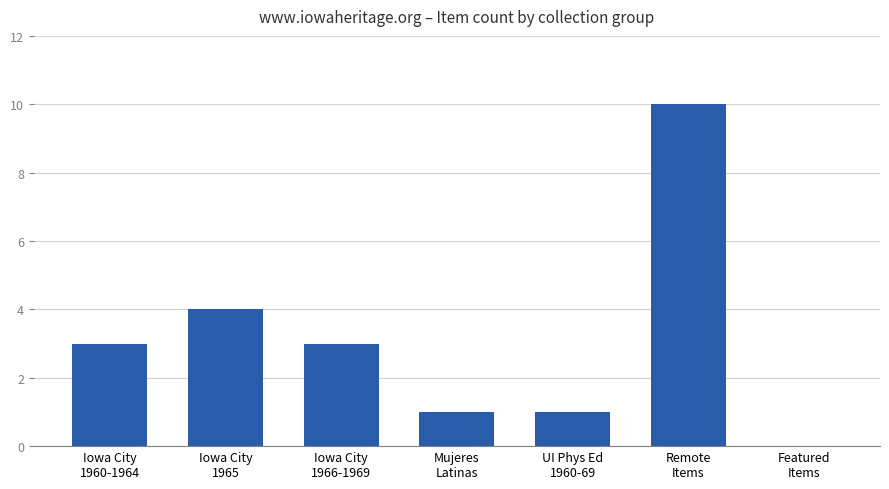

What is the greatest value displayed?

10